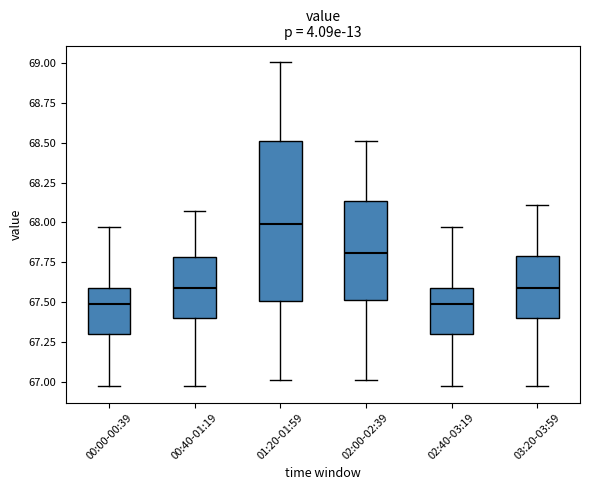

Where does the upper whisker of the box for 02:00-02:39 end on the y-axis? The values are not printed on the chart, so give them approximately, as read against the axis.

68.50